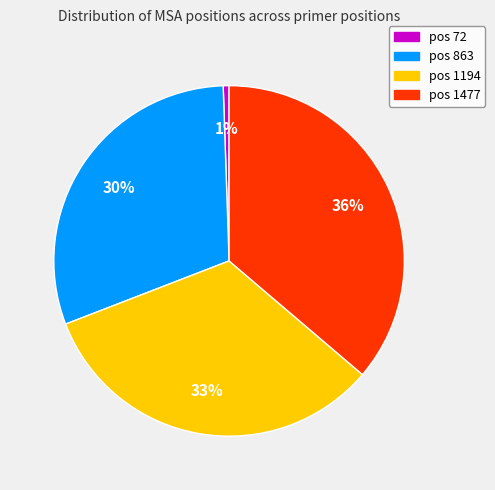

To the nearest percent, what percentage of the pie is pos 1477?

36%